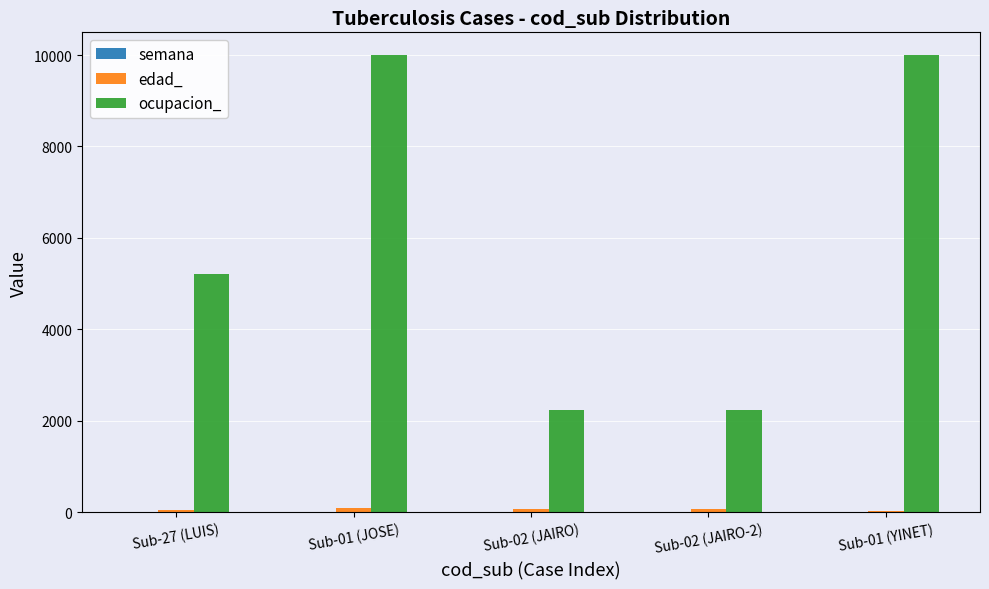

Which series changed the most between Sub-27 (LUIS) and Sub-01 (YINET)?

ocupacion_